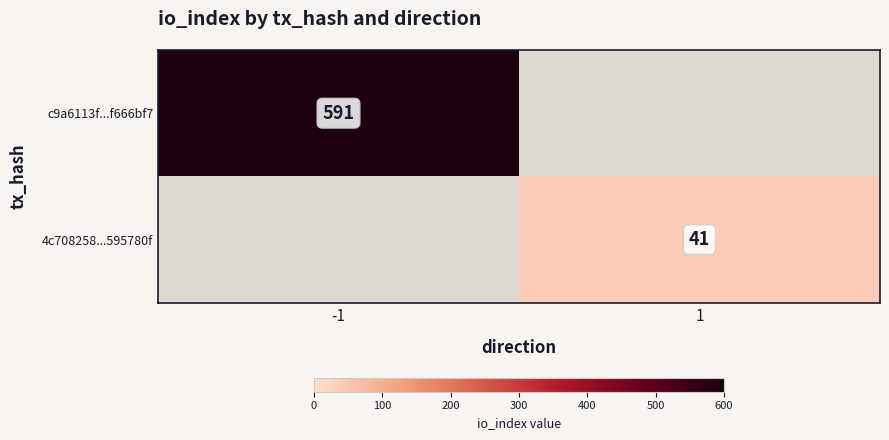

The value of 4c708258...595780f at 1 is 41. True or false?

True